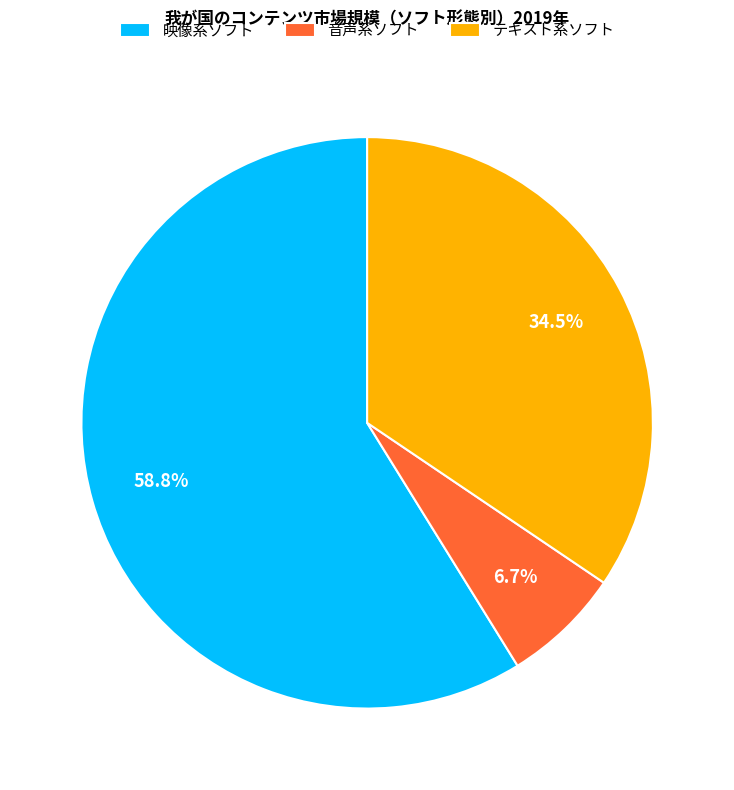

To the nearest percent, what is the difference between the largest and smallest slice percentages?

52%